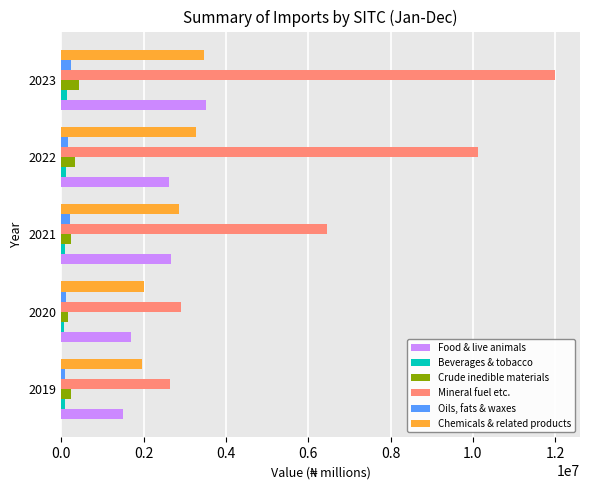

Which series has the largest range (max minus min)?

Mineral fuel etc.